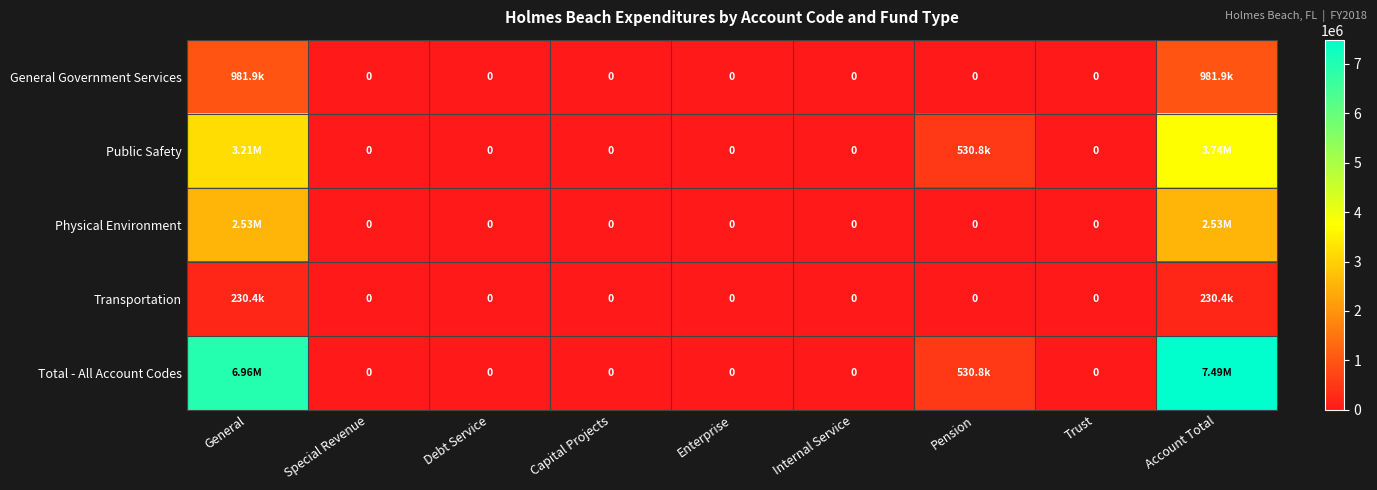

What is the sum of the Transportation values at General and Trust?

230438